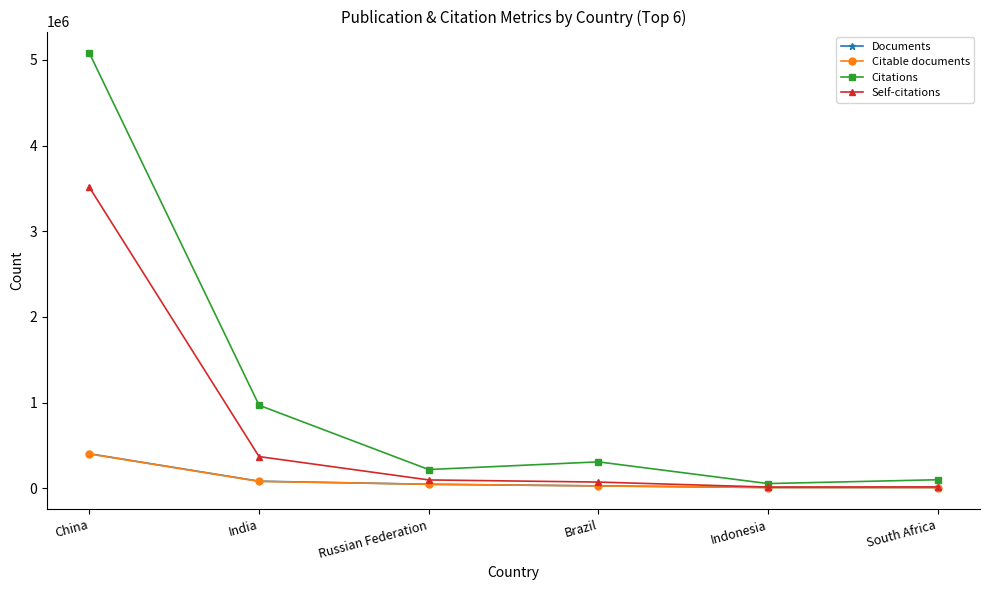

Which series has the largest total across all categories?

Citations